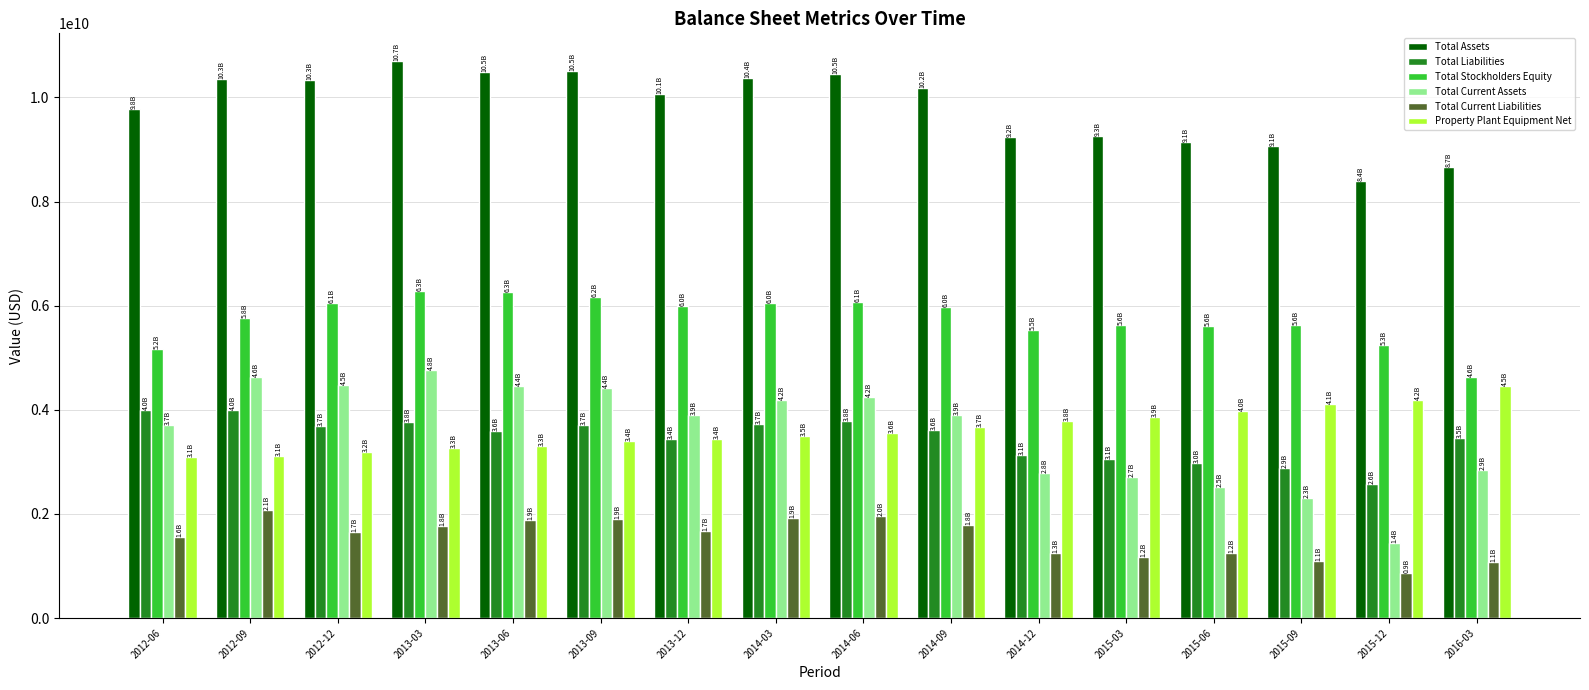

What are all the series names shown in the legend?

Total Assets, Total Liabilities, Total Stockholders Equity, Total Current Assets, Total Current Liabilities, Property Plant Equipment Net